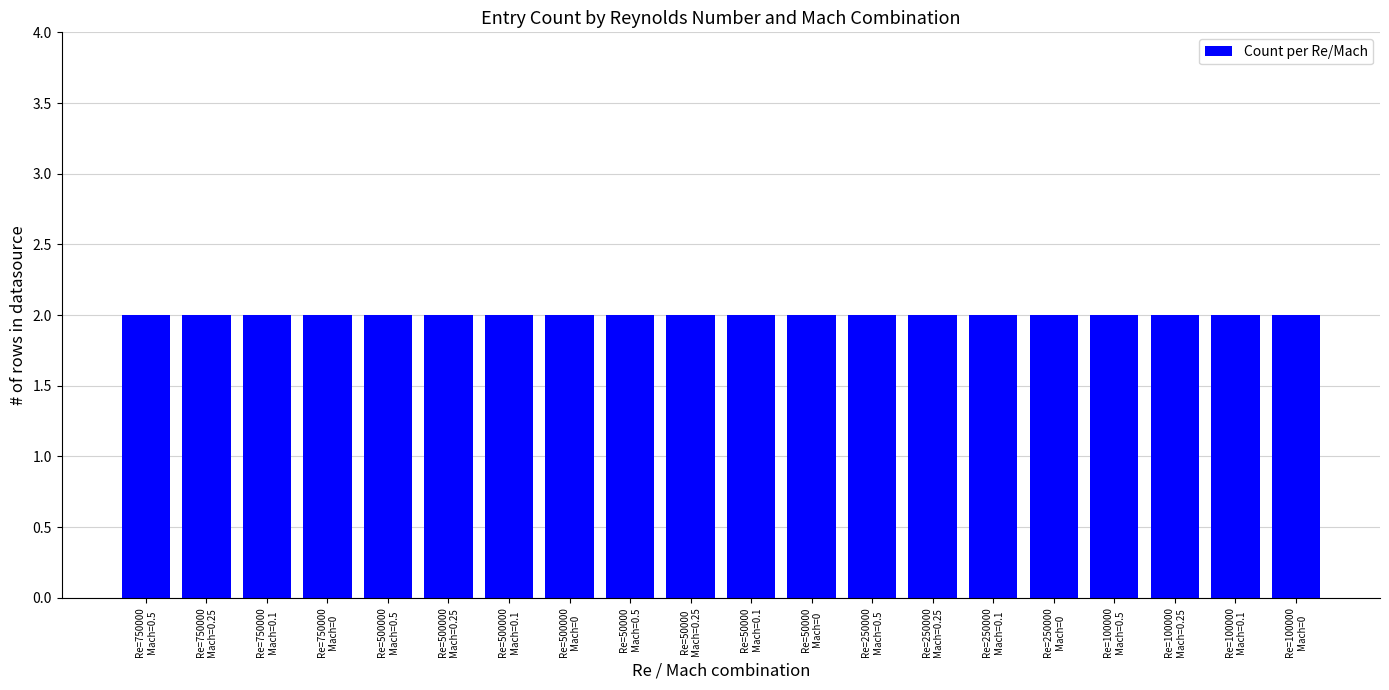

How many series are shown in this chart?

1